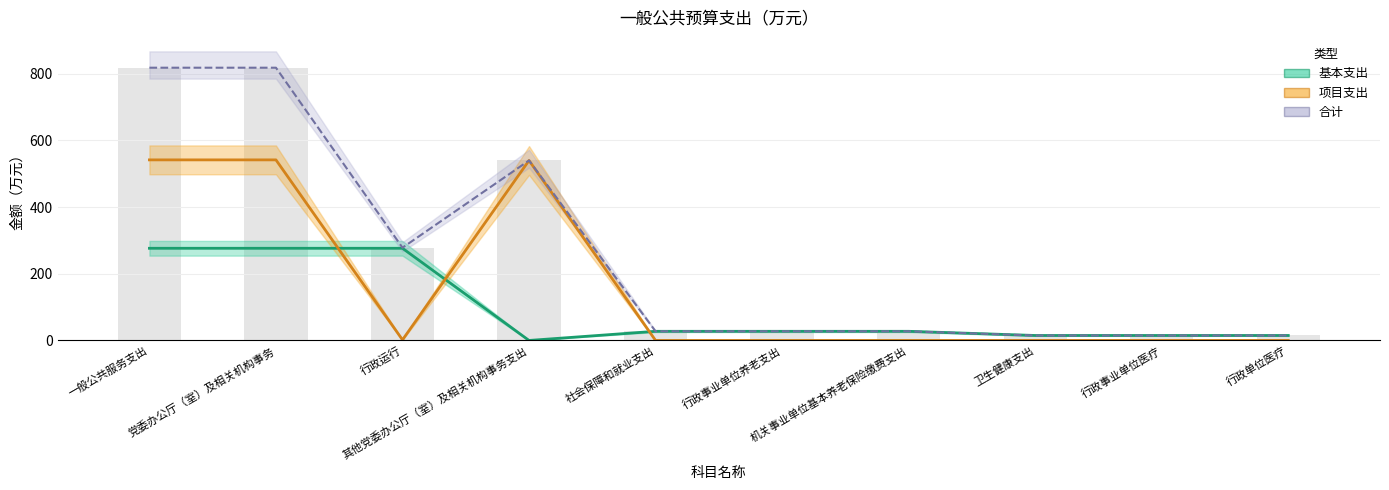

What position from the left is 党委办公厅（室）及相关机构事务?

2